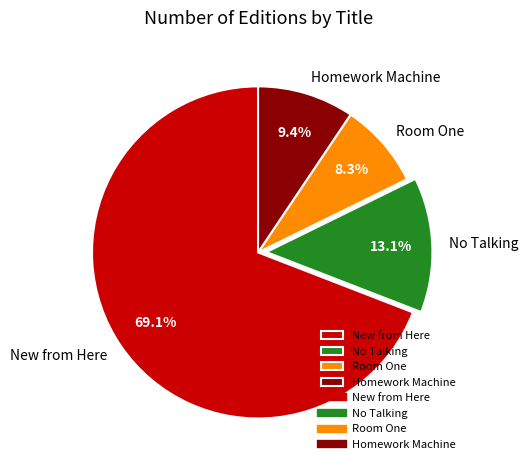

What is the smallest slice in the pie chart?

Room One